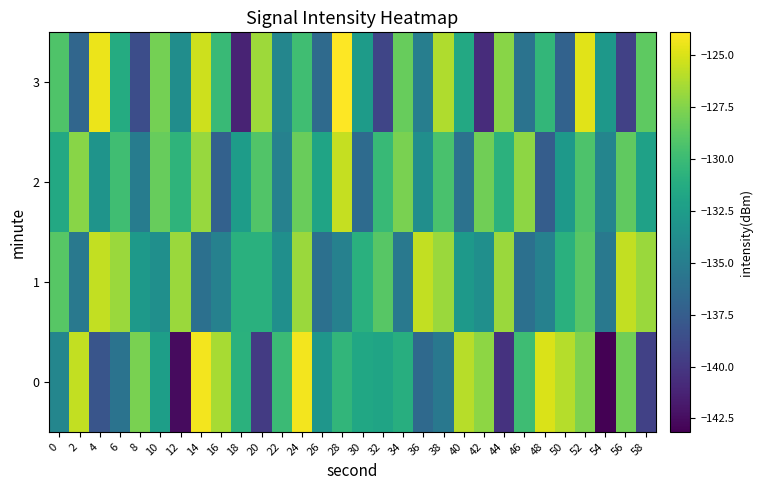

Between 56 and 0, which is larger?

56